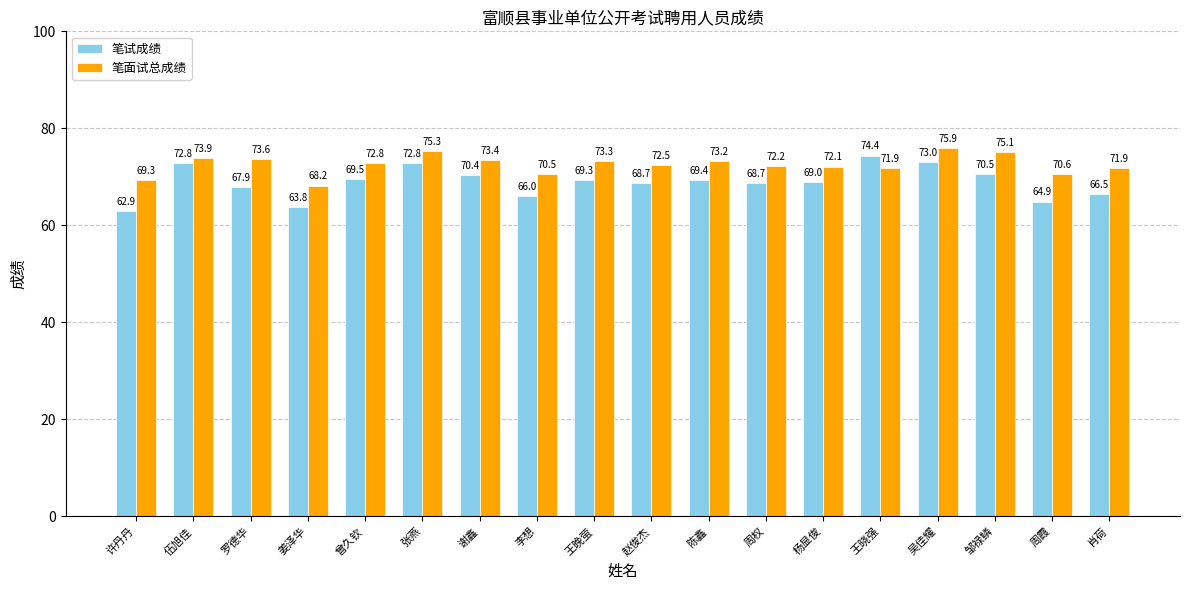

List the series in order of their overall mean, lowest first.

笔试成绩, 笔面试总成绩